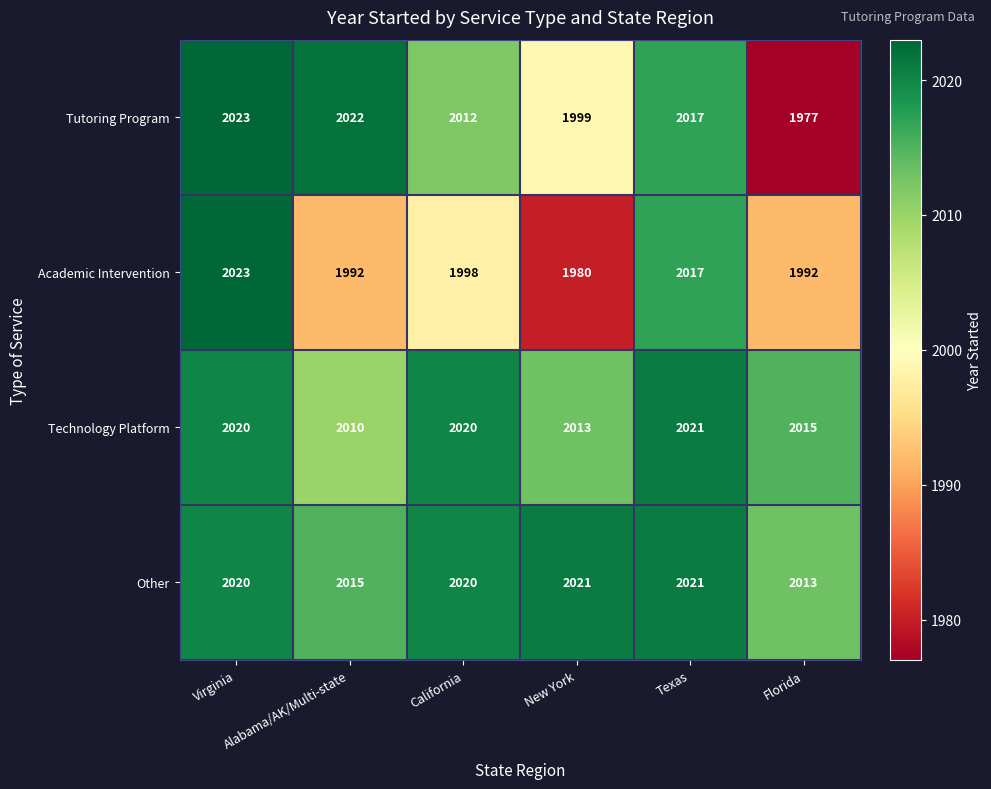

Which series has the largest range (max minus min)?

Tutoring Program